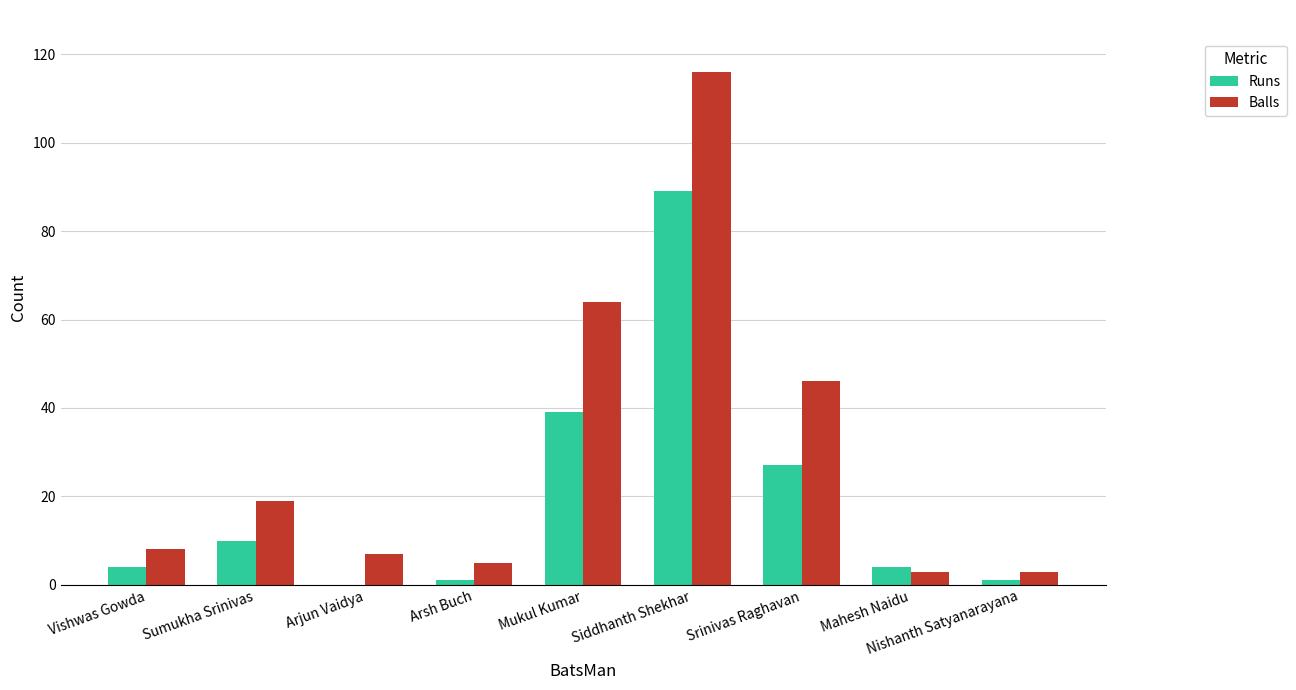

Between Sumukha Srinivas and Siddhanth Shekhar, which series saw the biggest shift?

Balls